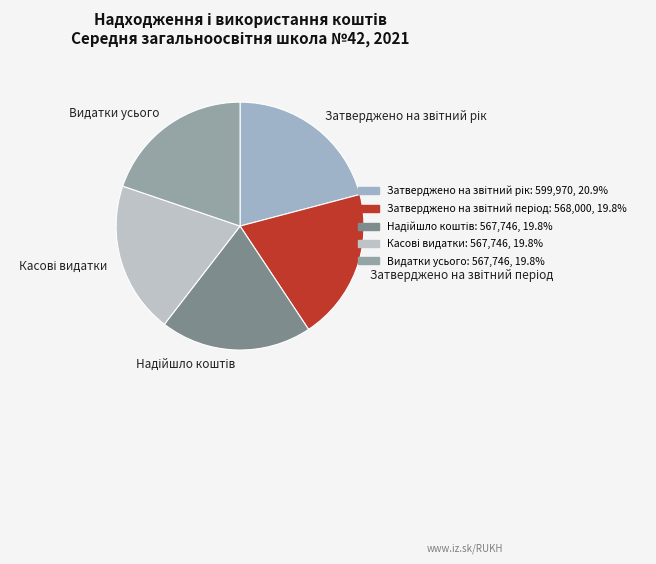

Is there a majority slice in this chart?

No